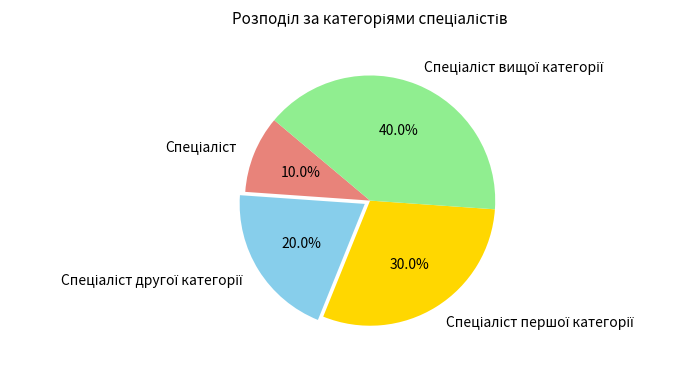

Is there any slice that represents more than half of the pie?

No